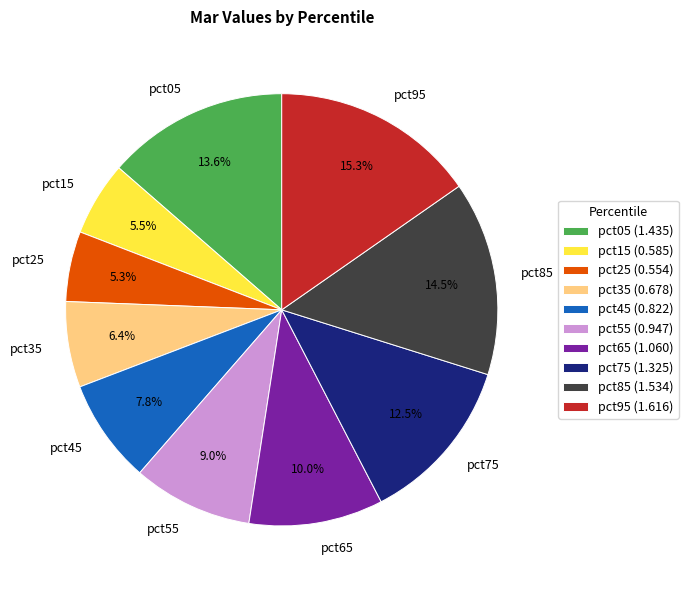

To the nearest percent, what is the difference between the pct05 and pct45 slice percentages?

6%